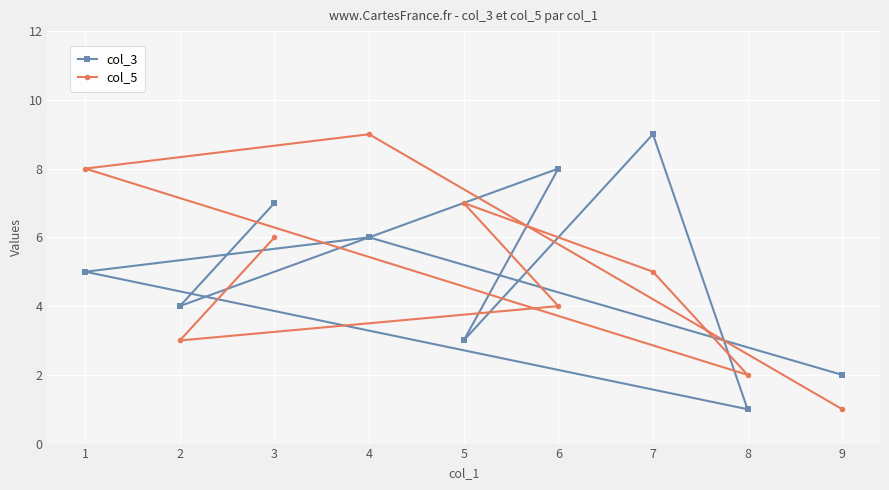

Reading left to right, list all the values displayed in this chart.

col_3: 1=5	2=4	3=7	4=6	5=3	6=8	7=9	8=1	9=2
col_5: 1=8	2=3	3=6	4=9	5=7	6=4	7=5	8=2	9=1